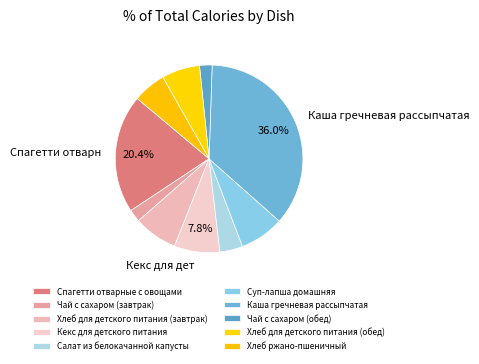

Which category has the smallest portion of the pie?

Чай с сахаром (завтрак)